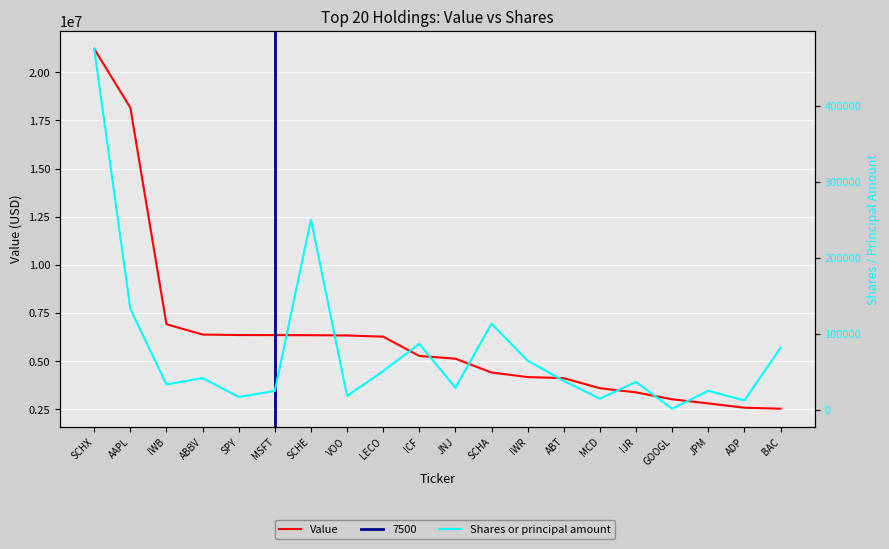

The value of Value at GOOGL is 3025499. True or false?

True